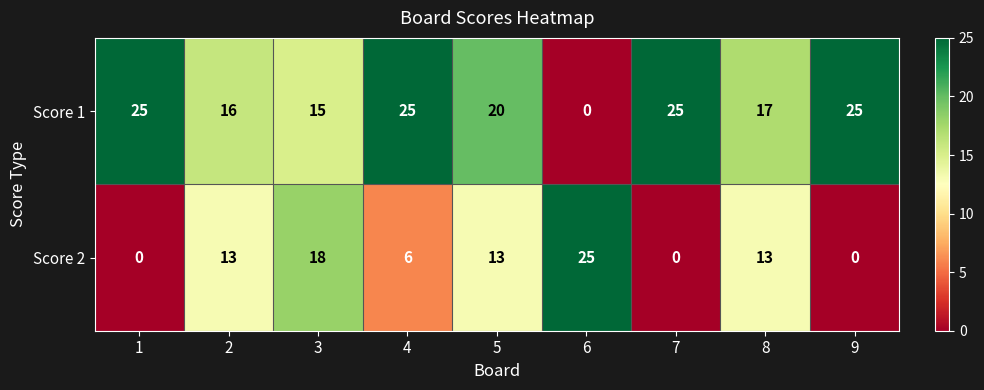

How many values in Score 1 are above zero?

8